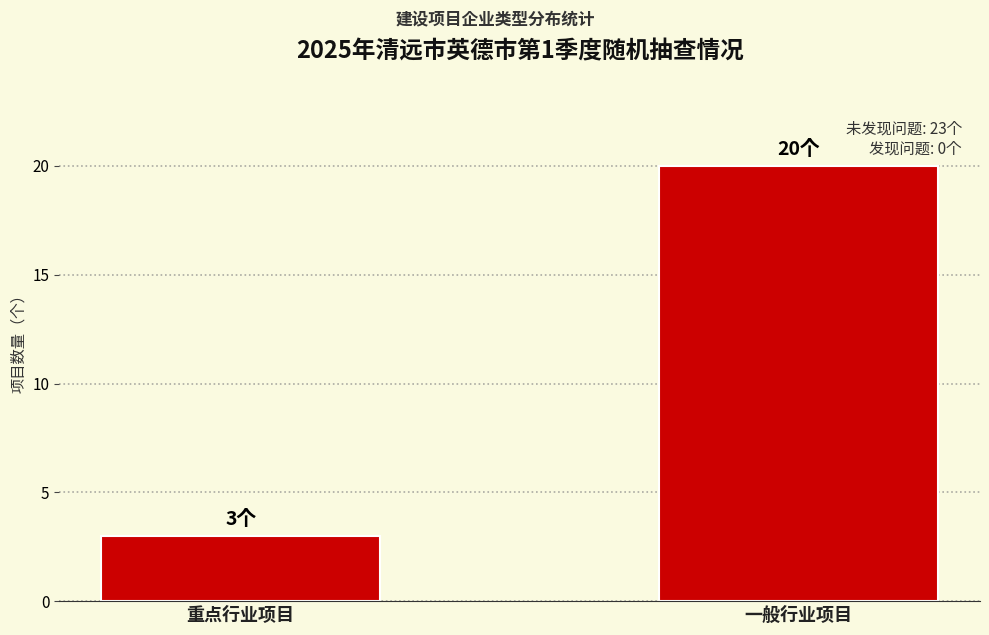

What is the minimum value shown in the chart?

3